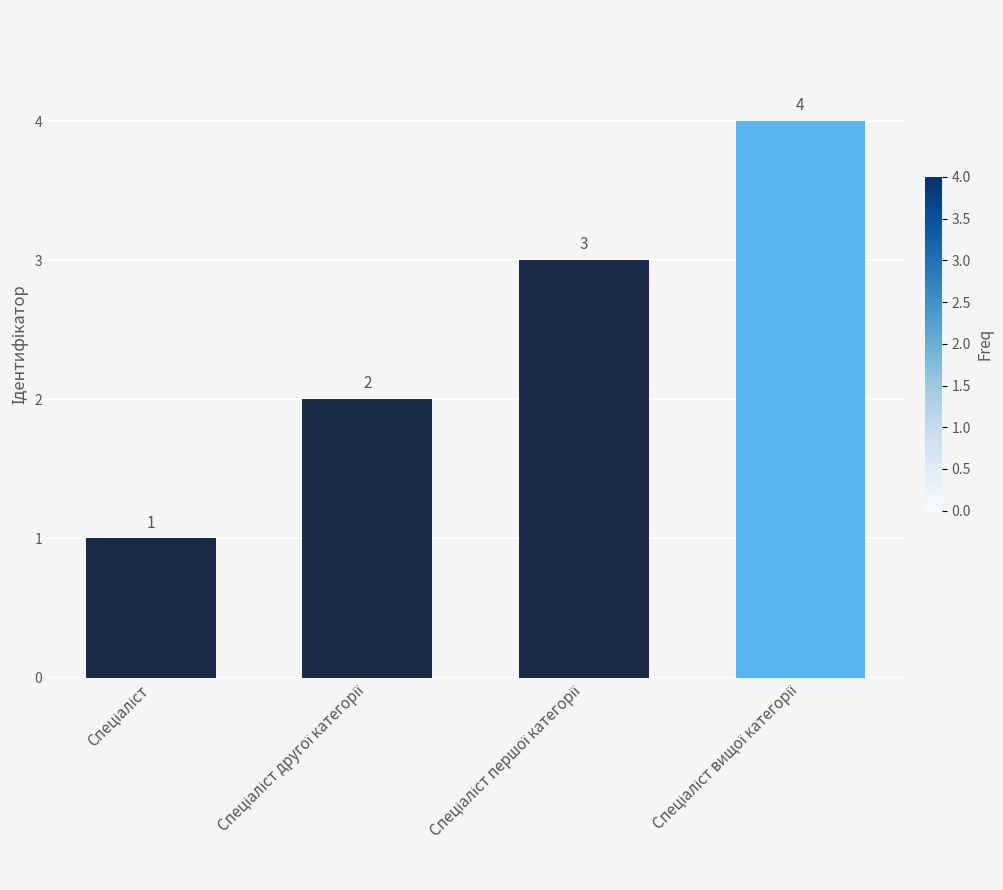

What is the difference between the maximum and minimum values?

3